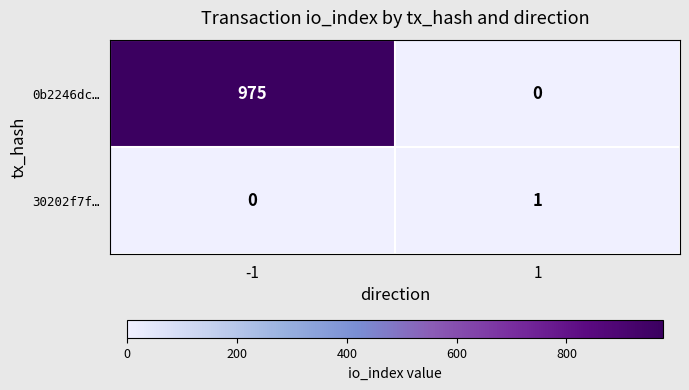

Between -1 and 1, which series saw the biggest shift?

0b2246dc…